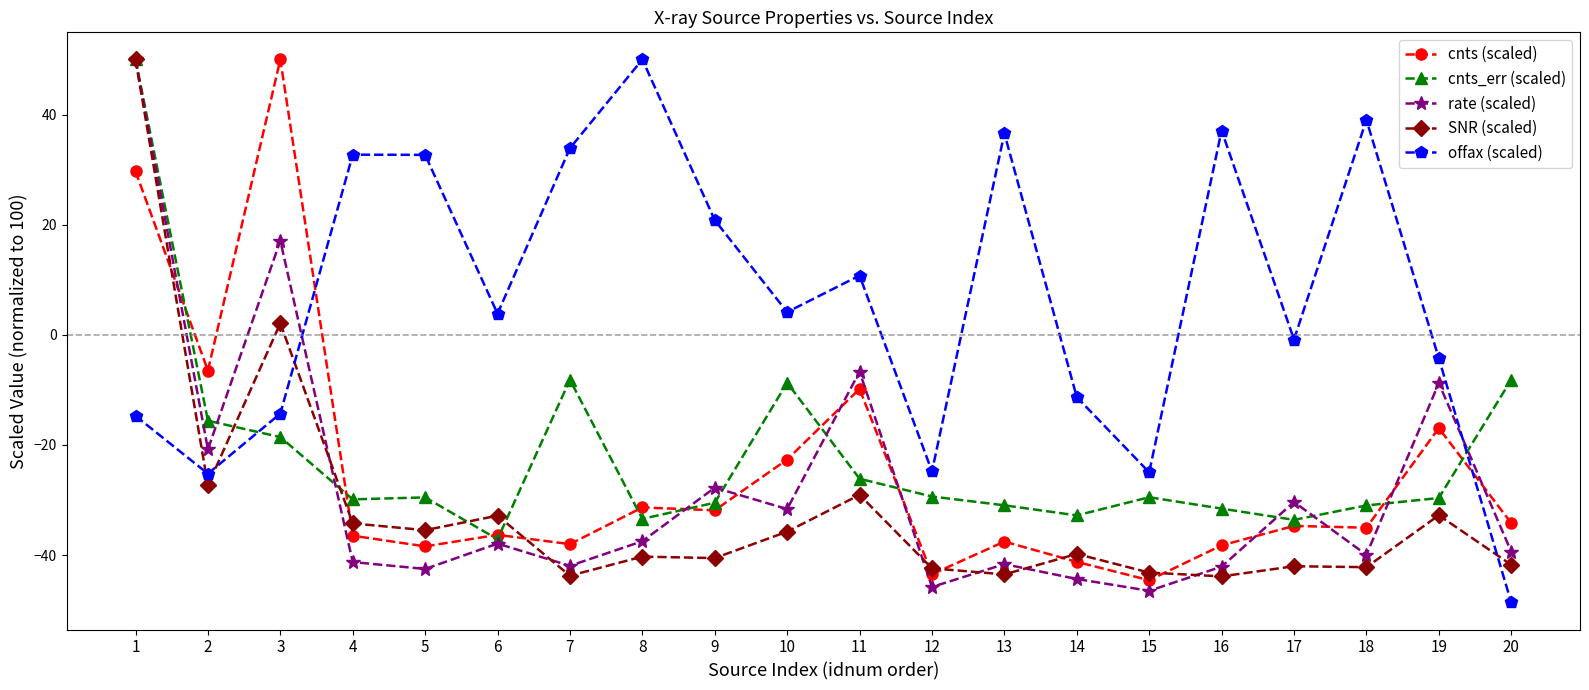

How many lines are shown in the chart?

5